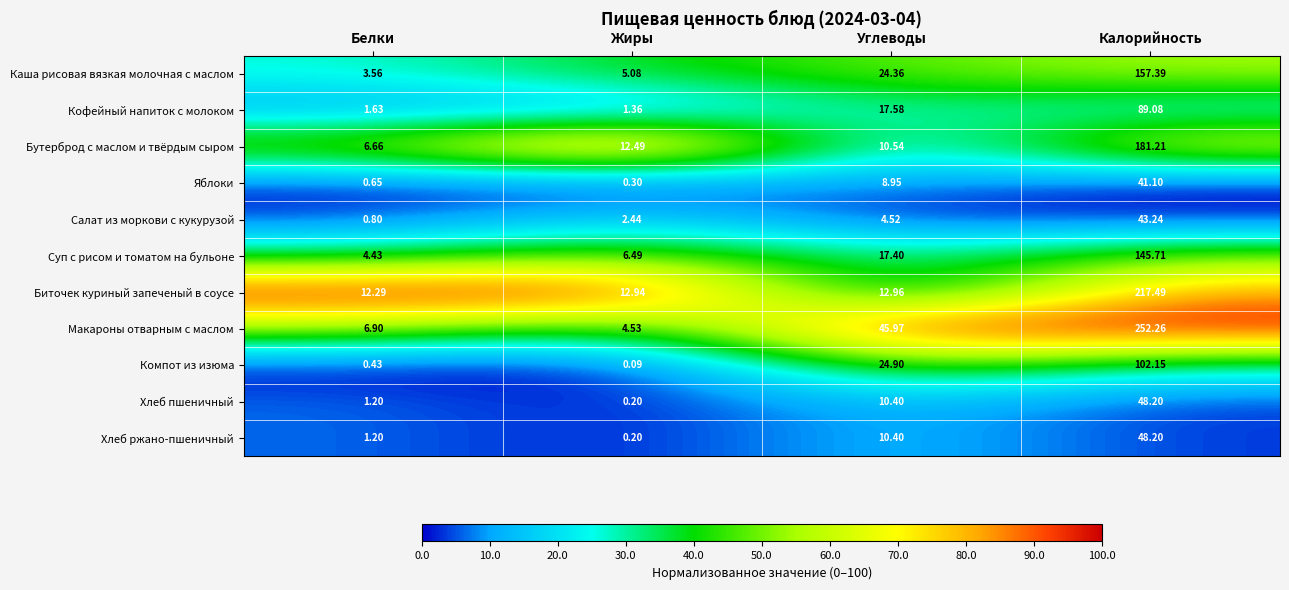

At which category is the sum across all series the highest?

Калорийность